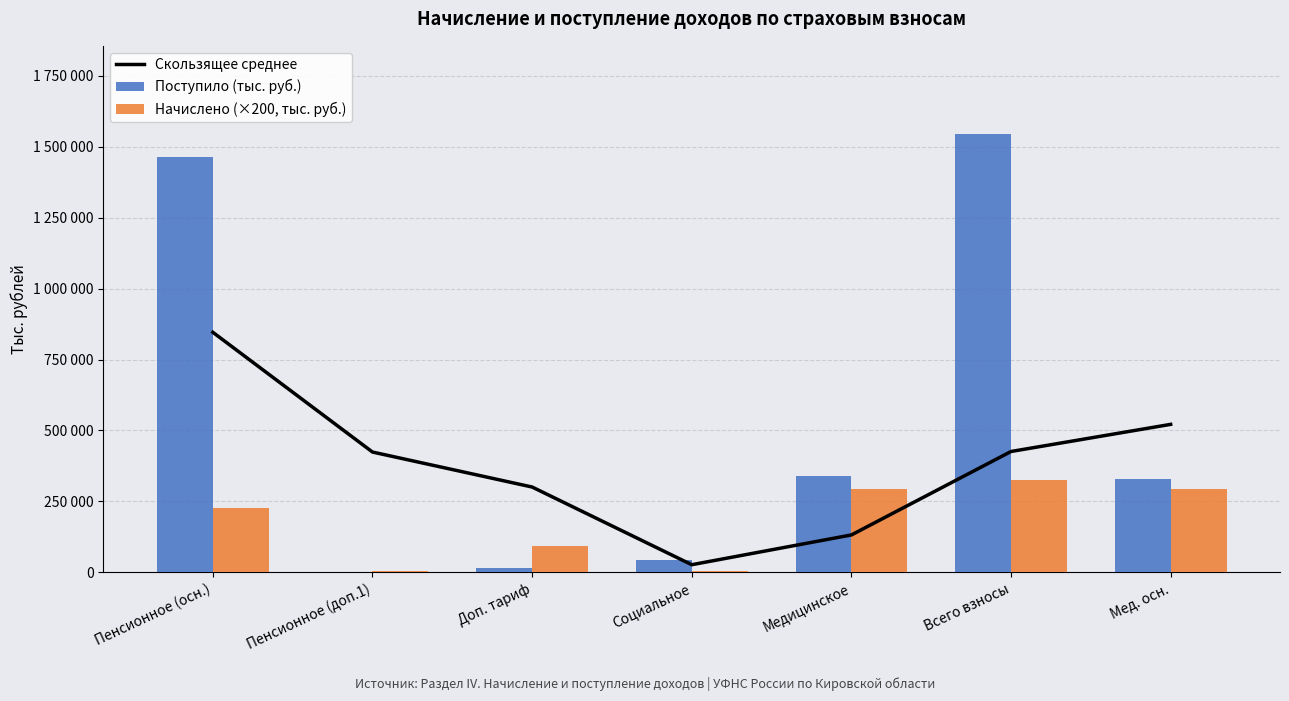

What is the label of the 1st bar from the left?

Пенсионное (осн.)